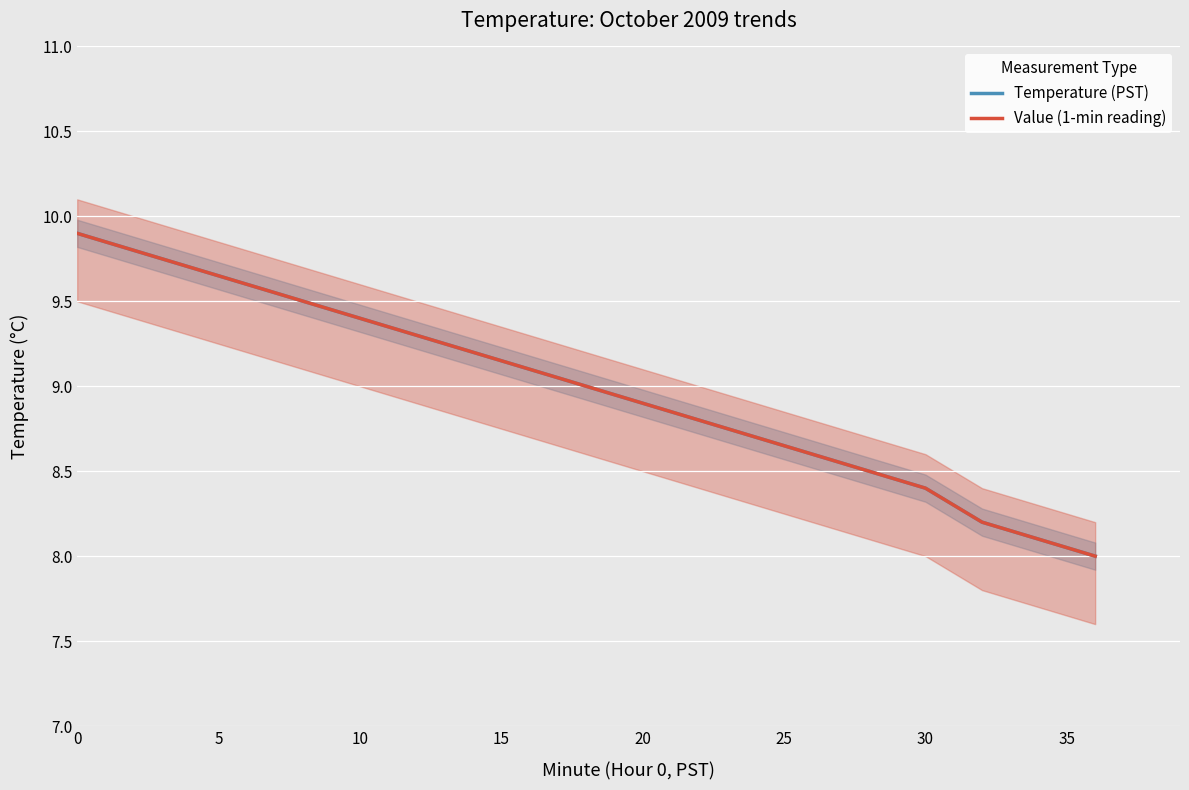

Which series has the largest range (max minus min)?

Temperature (PST)